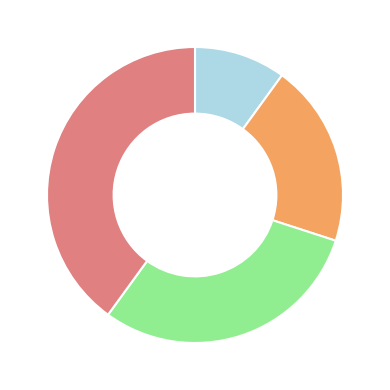

Is there any slice that represents more than half of the pie?

No